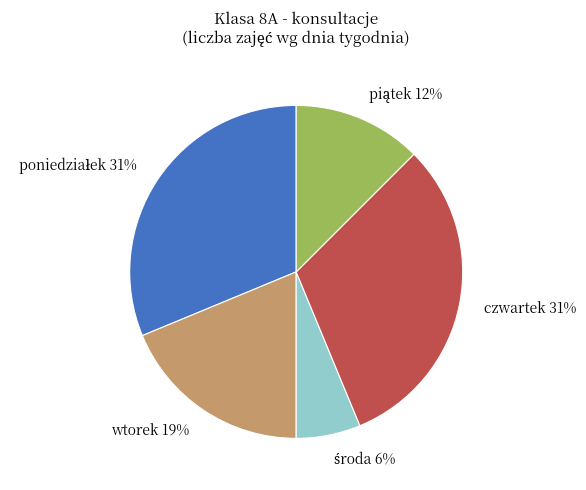

How many slices are in this pie chart?

5